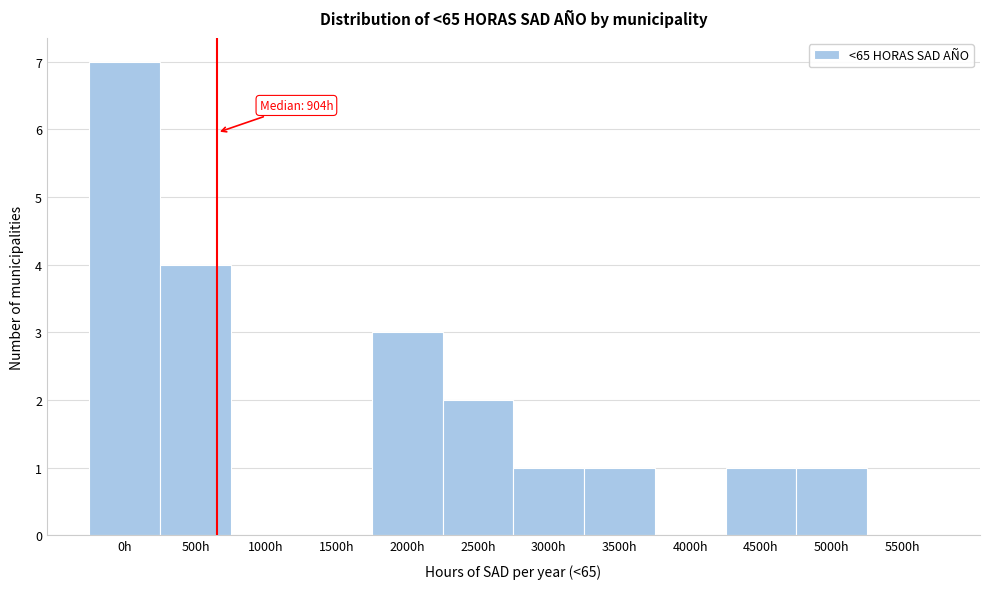

Reading right to left, transcribe all the data shown in this chart.

5500h=0	5000h=1	4500h=1	4000h=0	3500h=1	3000h=1	2500h=2	2000h=3	1500h=0	1000h=0	500h=4	0h=7